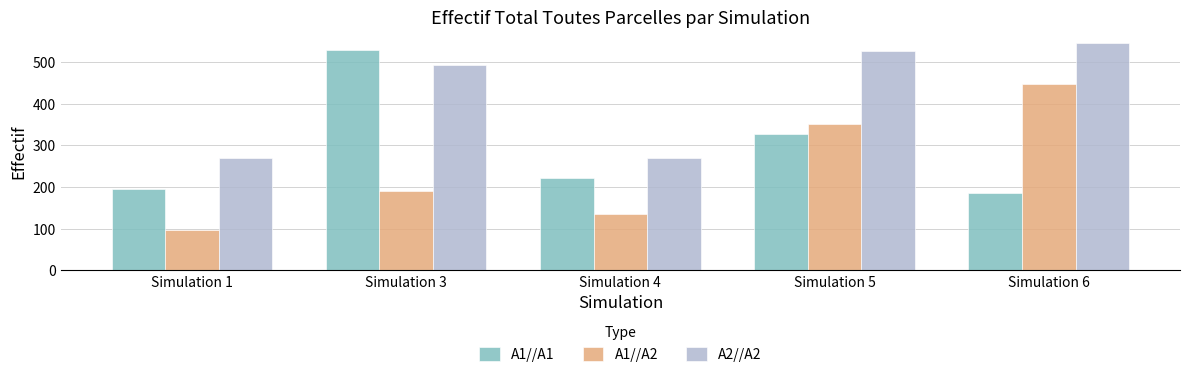

Between Simulation 1 and Simulation 3, which series saw the biggest shift?

A1//A1